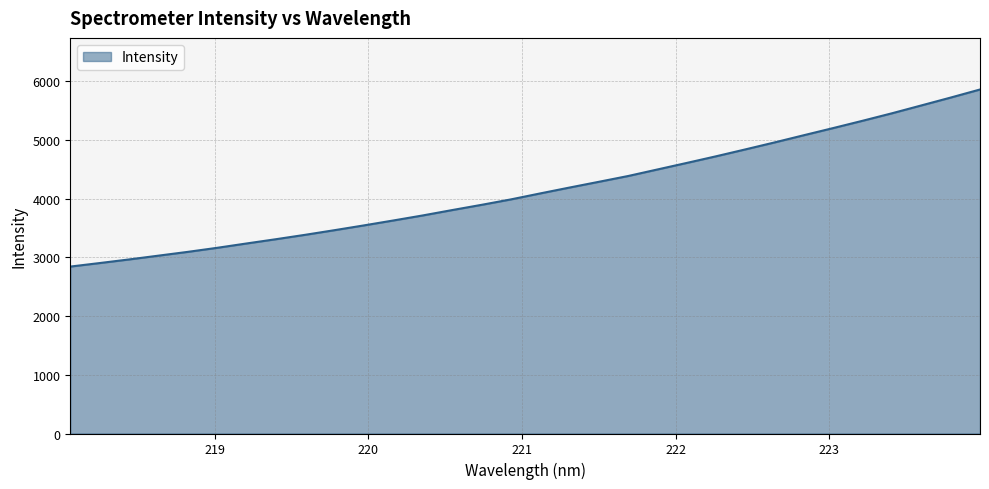

What is the difference between the maximum and minimum values?

3015.6